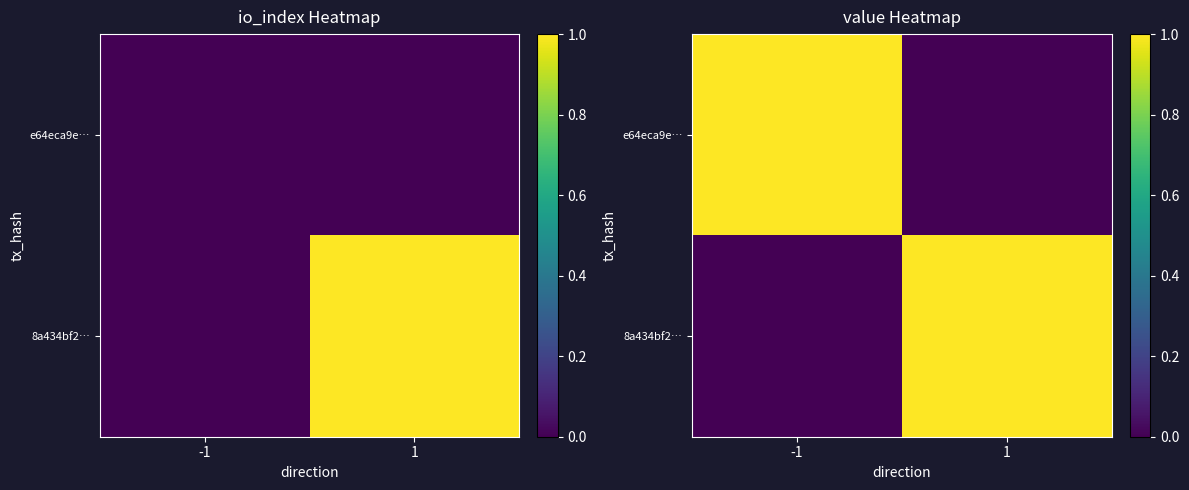

What is the sum of the e64eca9e… values at -1 and 1?

1